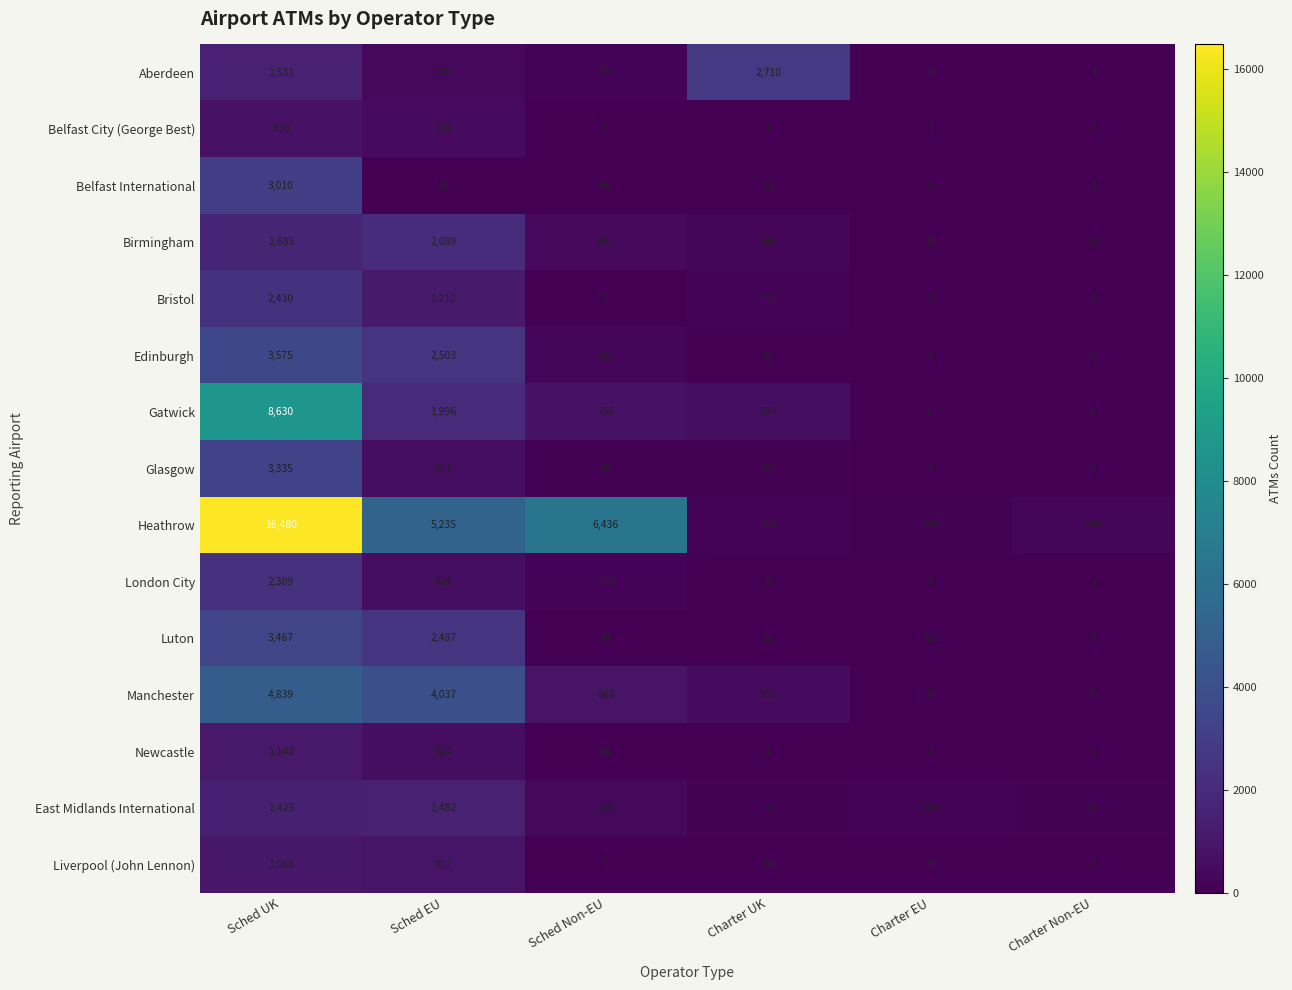

At which label is Heathrow closest to 8292?

Sched Non-EU